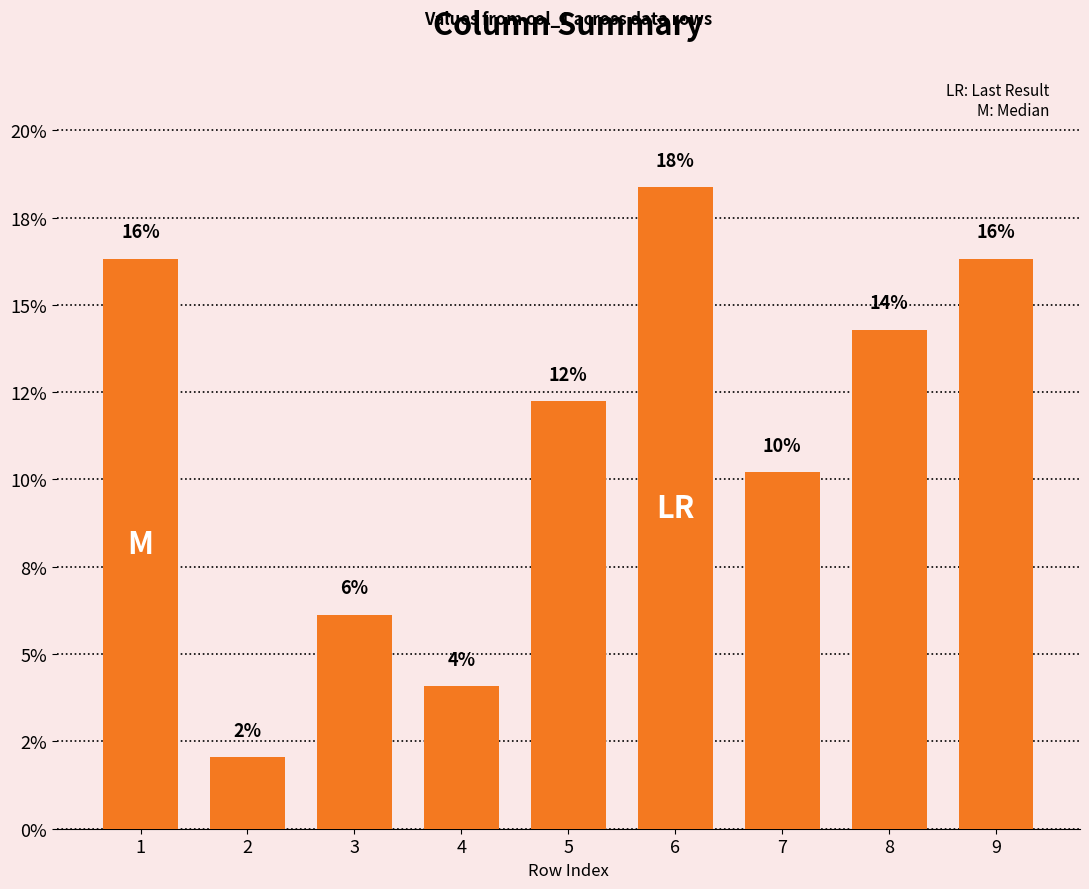

Which label corresponds to the smallest value in the chart?

2